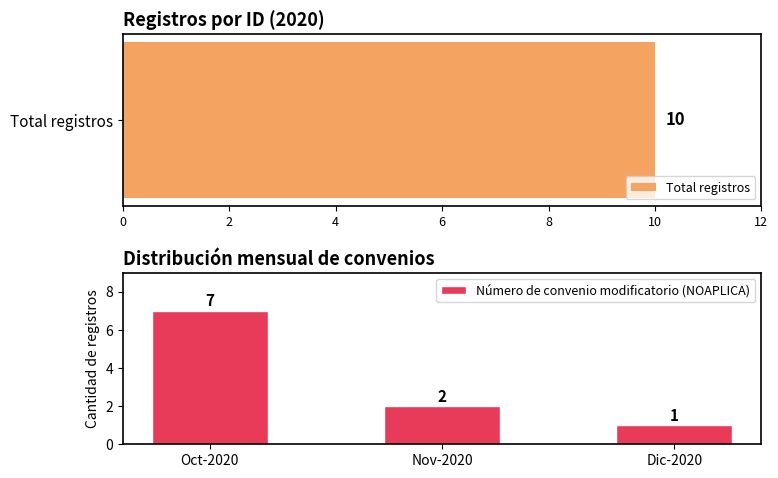

How many categories are shown in the chart?

3